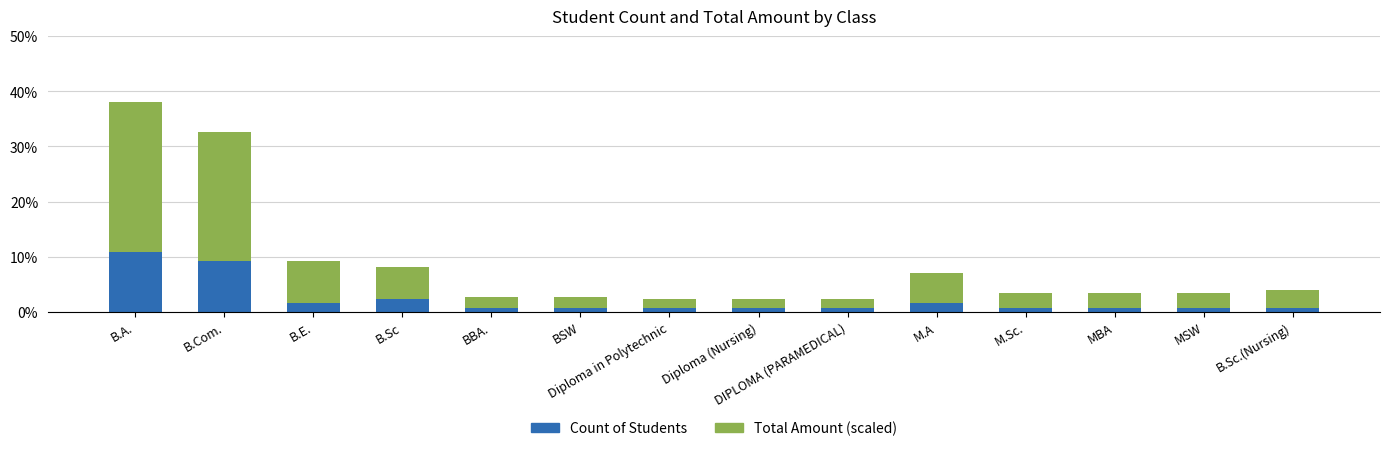

At which category is the sum across all series the highest?

B.A.